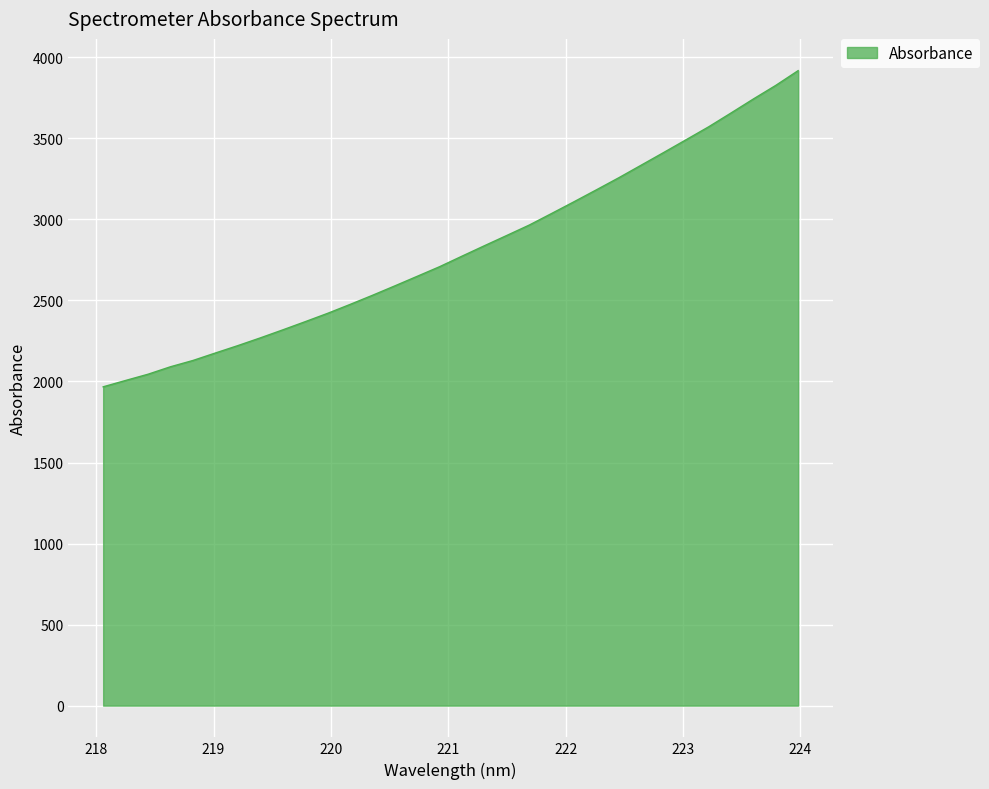

What is the sum of all values?

89990.7